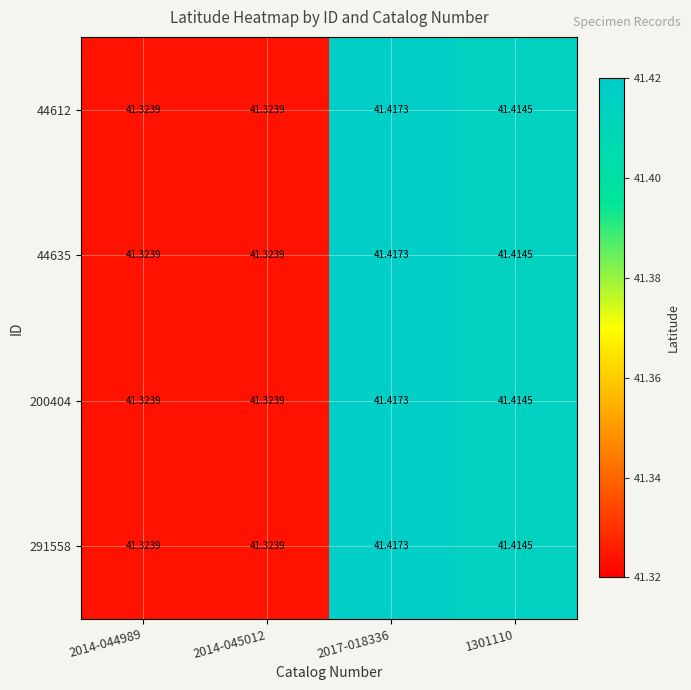

Is the value of 44635 at 1301110 greater than the value of 44612 at 2014-044989?

Yes